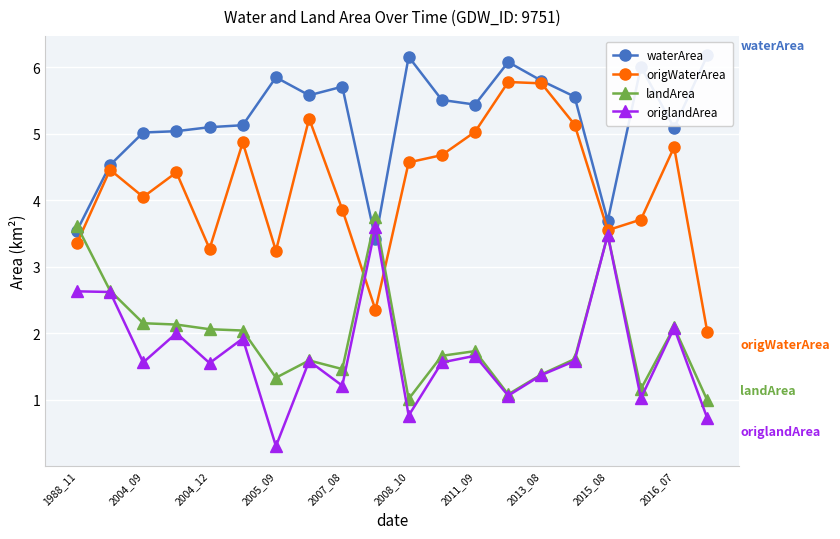

How many interior local peaks does the landArea series have?

5